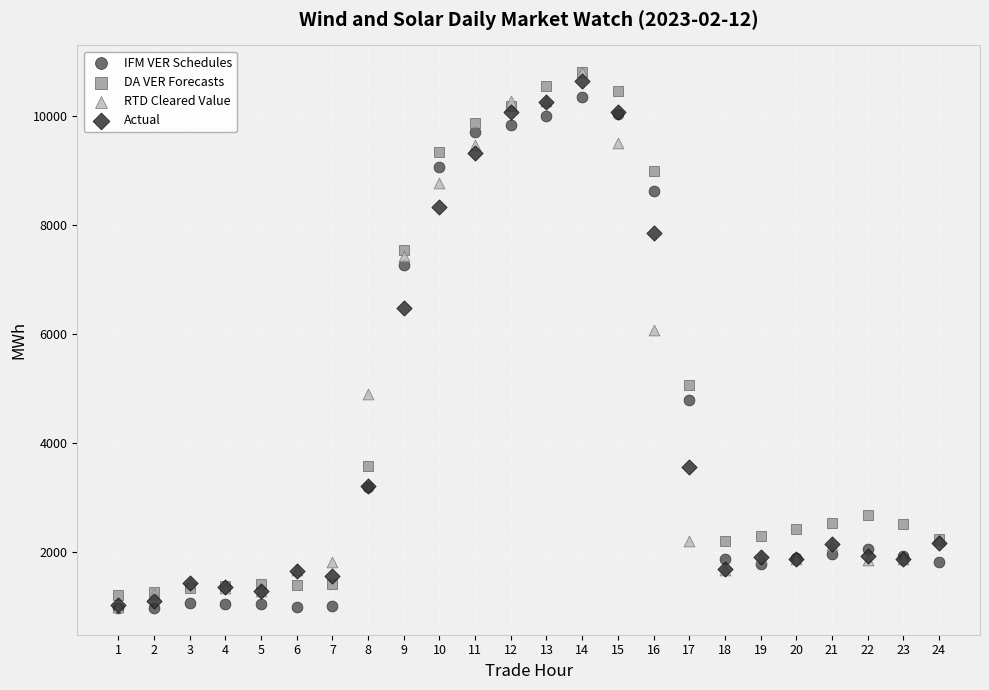

What are all the series names shown in the legend?

IFM VER Schedules, DA VER Forecasts, RTD Cleared Value, Actual